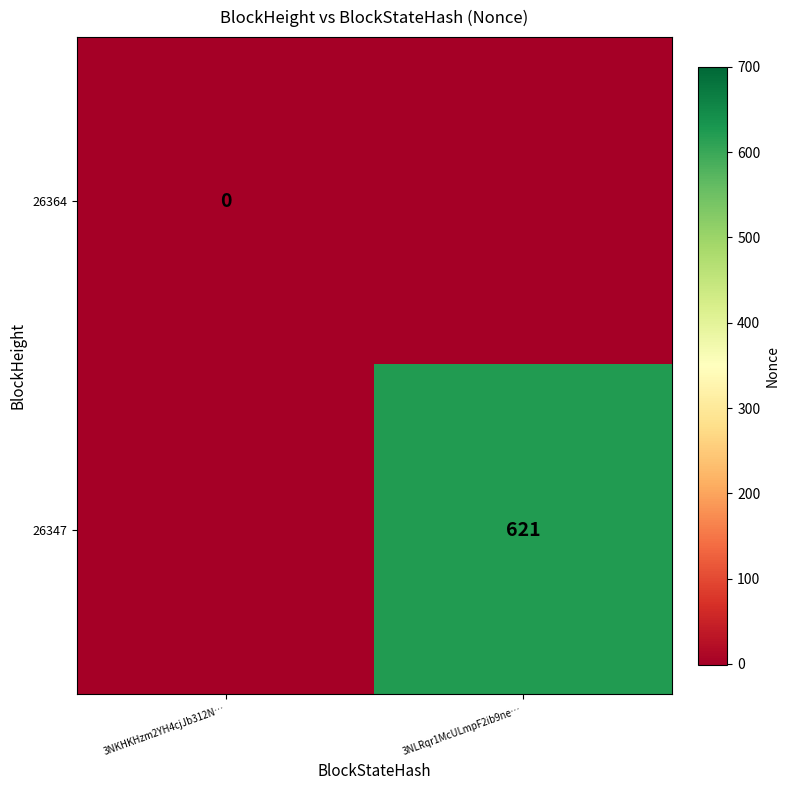

True or false: 26347 has a value of 621 at 3NLRqr1McULmpF2ib9ne….

True